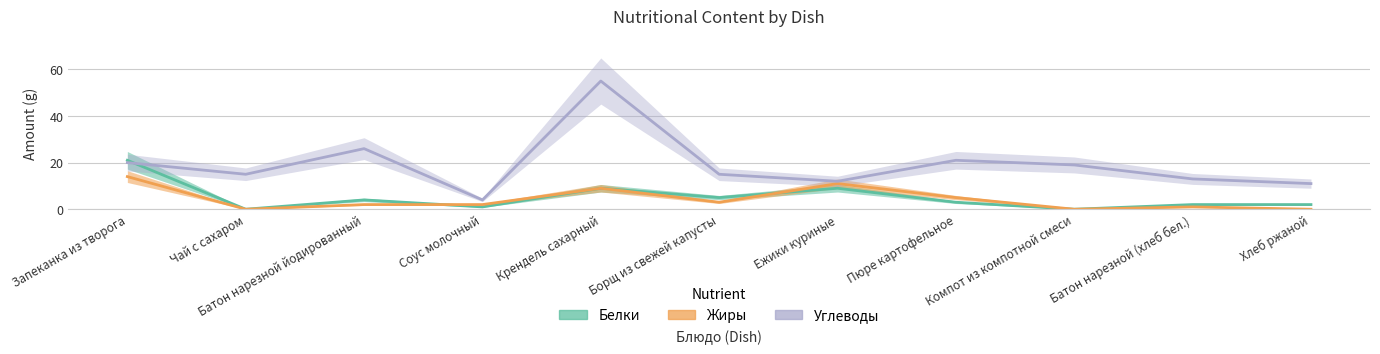

Where is the first local maximum for Белки?

Батон нарезной йодированный